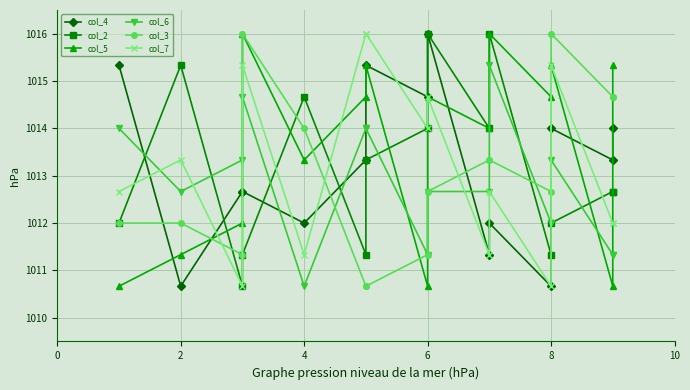

What is the sum of all col_2 values?

15197.3